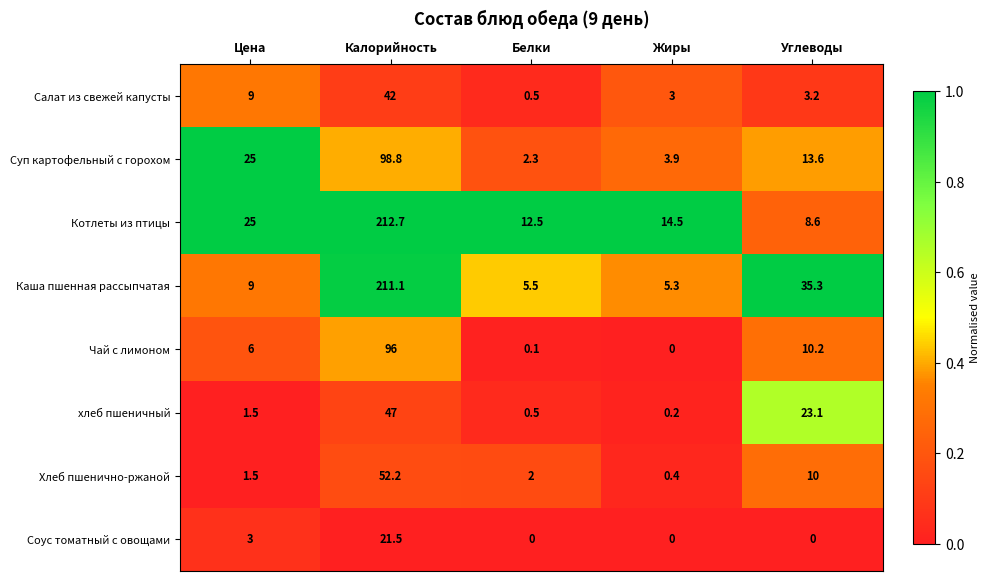

Count the number of categories in the chart.

5